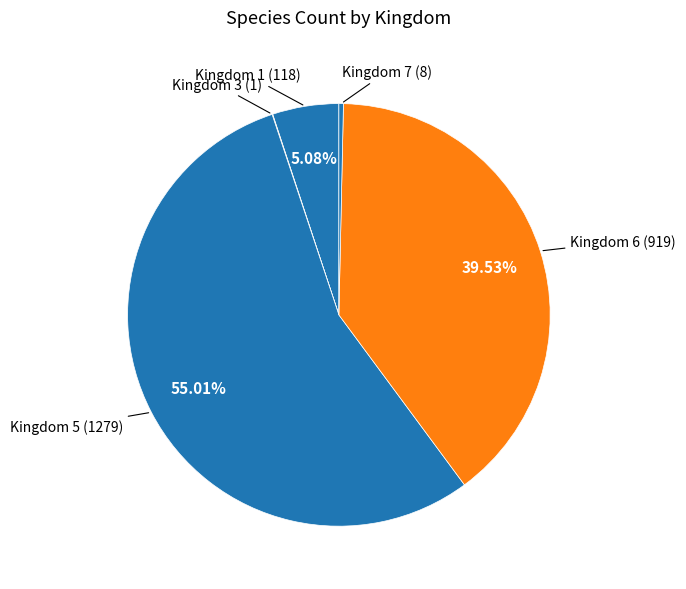

Do Kingdom 7 and Kingdom 1 together represent more than half of the pie?

No